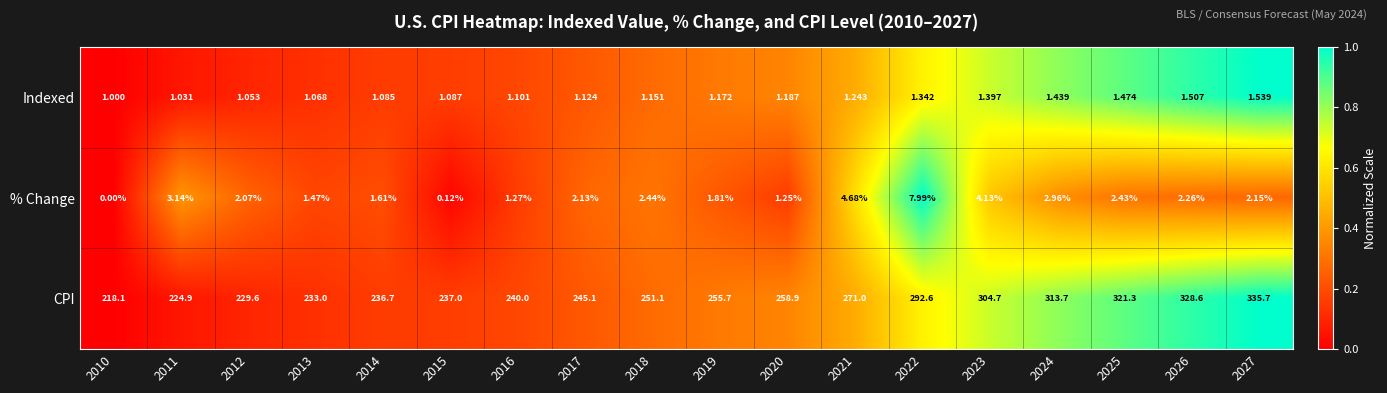

Which series has the widest spread of values?

CPI